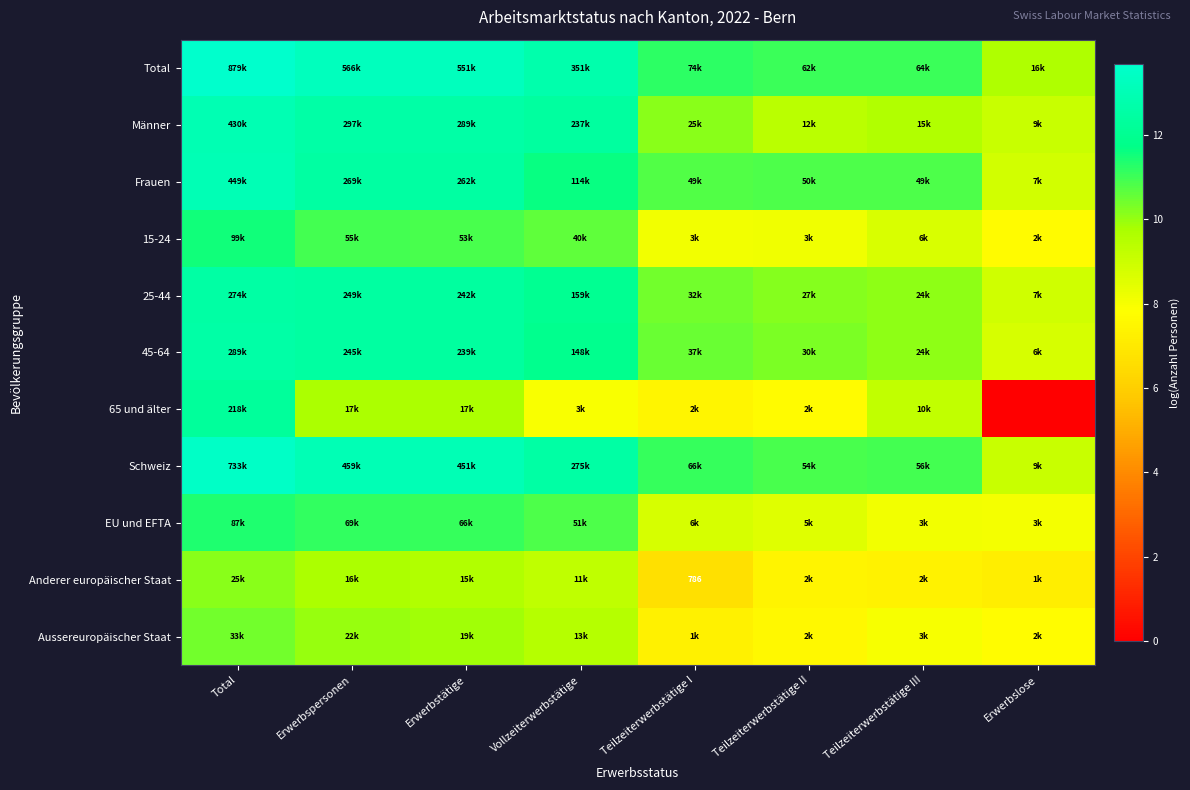

What is the highest value of the Anderer europäischer Staat series?

10.1